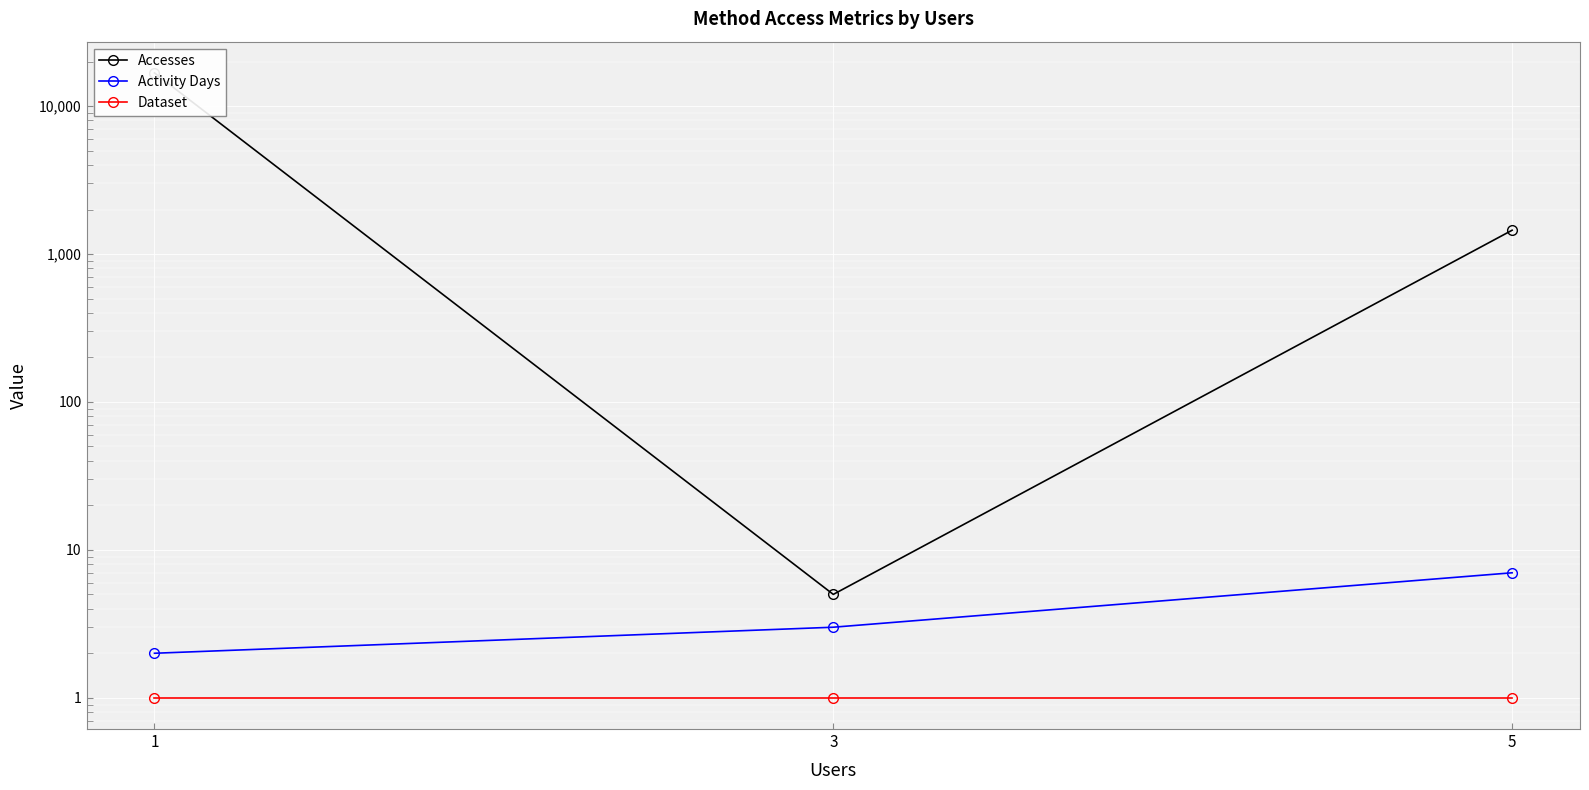

At which label is Accesses closest to 8389?

5